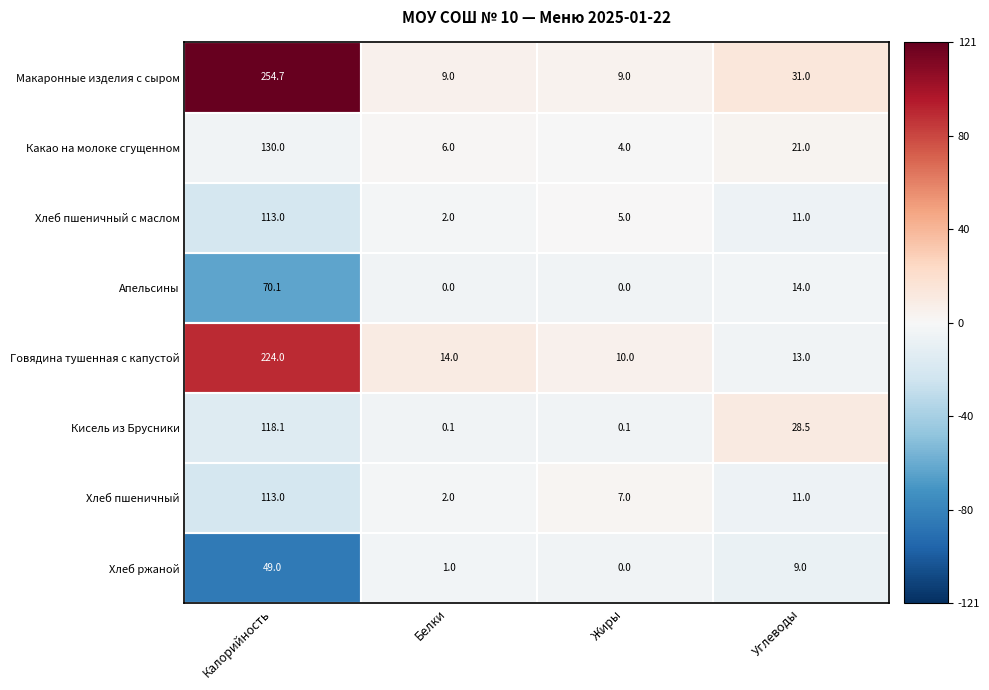

What is the difference between the maximum and minimum values in the Хлеб ржаной series?

49.0